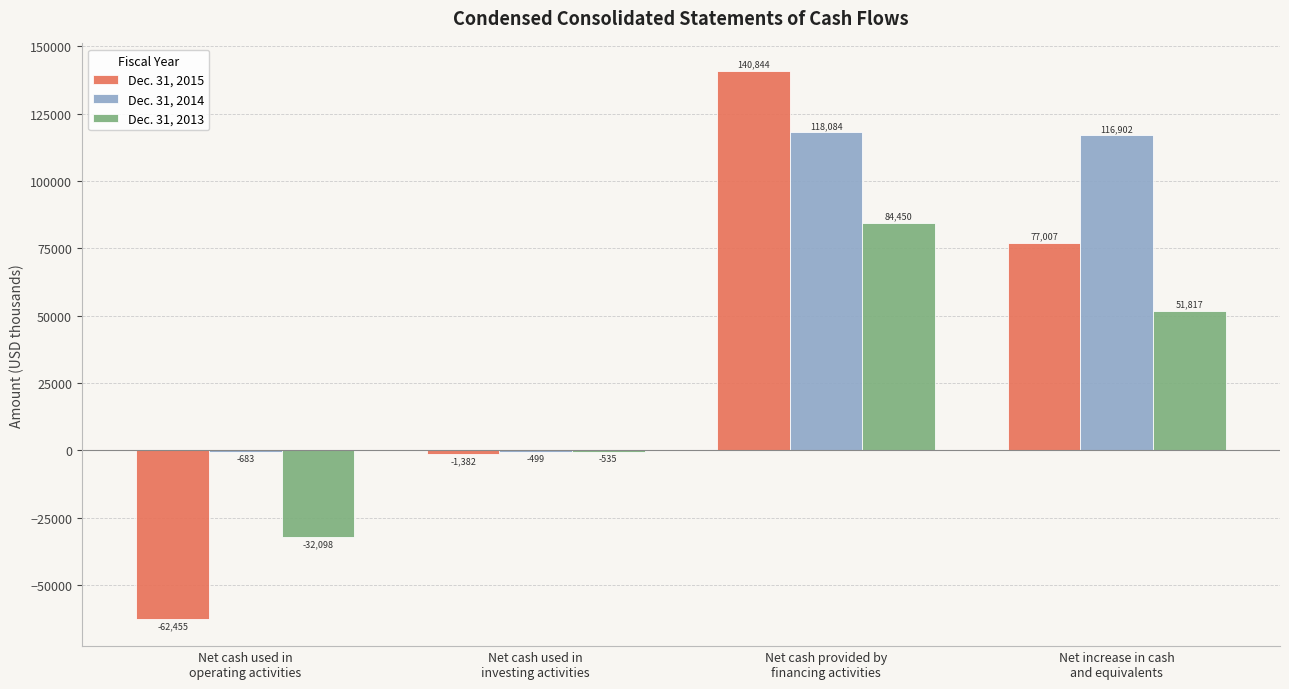

The value of Dec. 31, 2014 at Net cash provided by
financing activities is 118084. True or false?

True